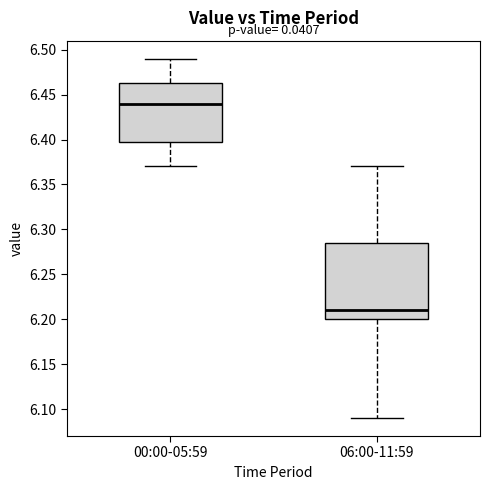

Reading left to right, transcribe this box plot: for each box, give where its median line is, the range the box spans, and where its two whiskers end, as read against the y-axis. The values are not printed on the chart, so give them approximately, as read against the axis.

00:00-05:59: median 6.440, box 6.400 to 6.465, whiskers 6.370 to 6.490
06:00-11:59: median 6.210, box 6.200 to 6.285, whiskers 6.090 to 6.370